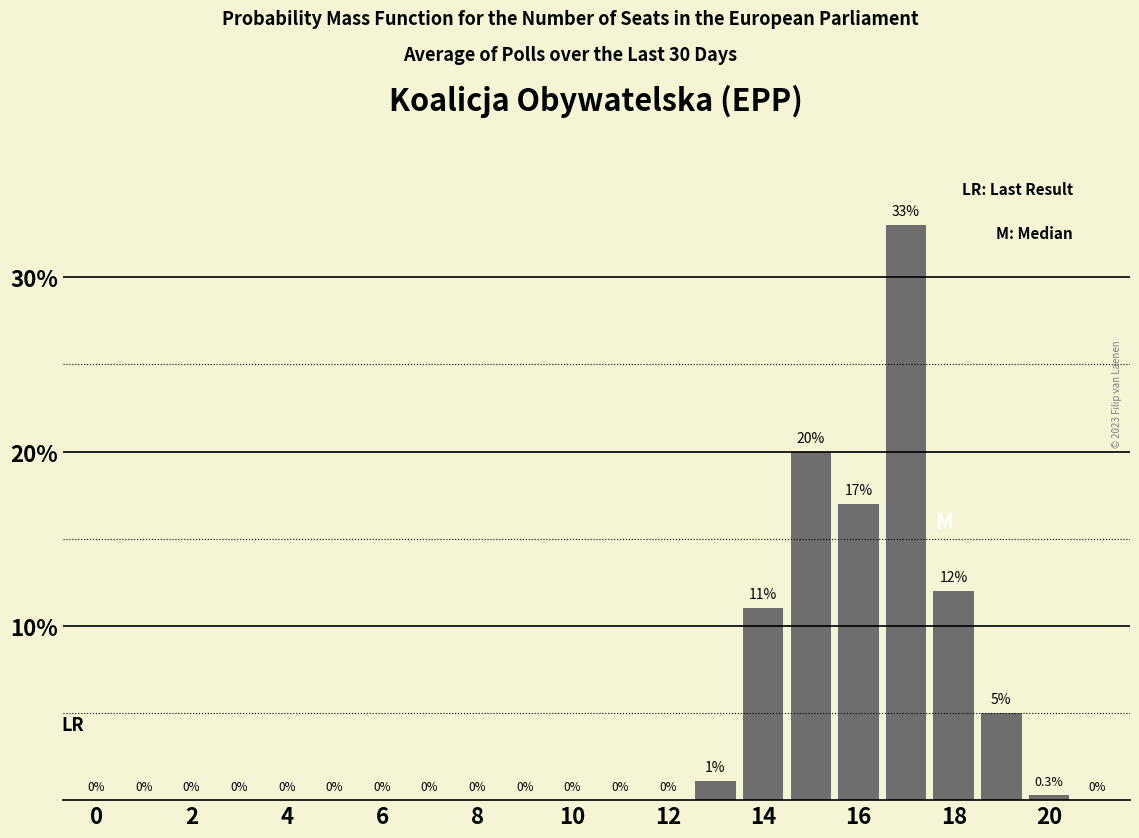

Are the bars horizontal?

No